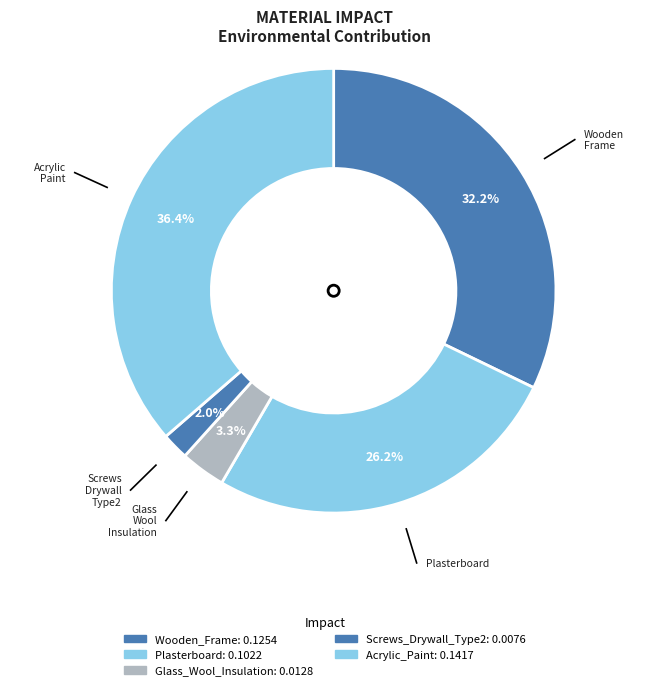

Count the number of slices in the pie.

5